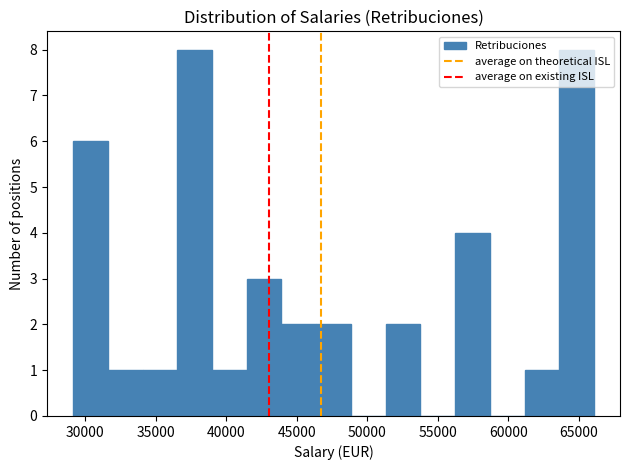

How tall is the bar that spans 56000 to 58500 on the x-axis? Neither the bar edges nor the heights are printed on the chart, so give them approximately, as read against the axes.

4